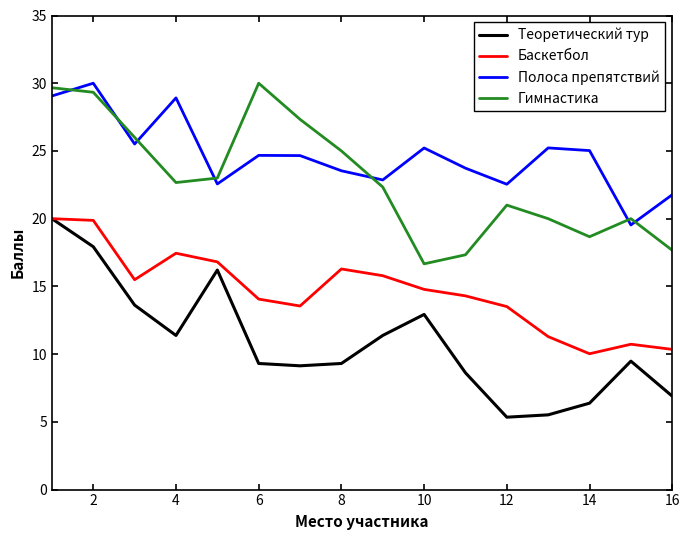

True or false: Теоретический тур and Гимнастика cross at least once.

False